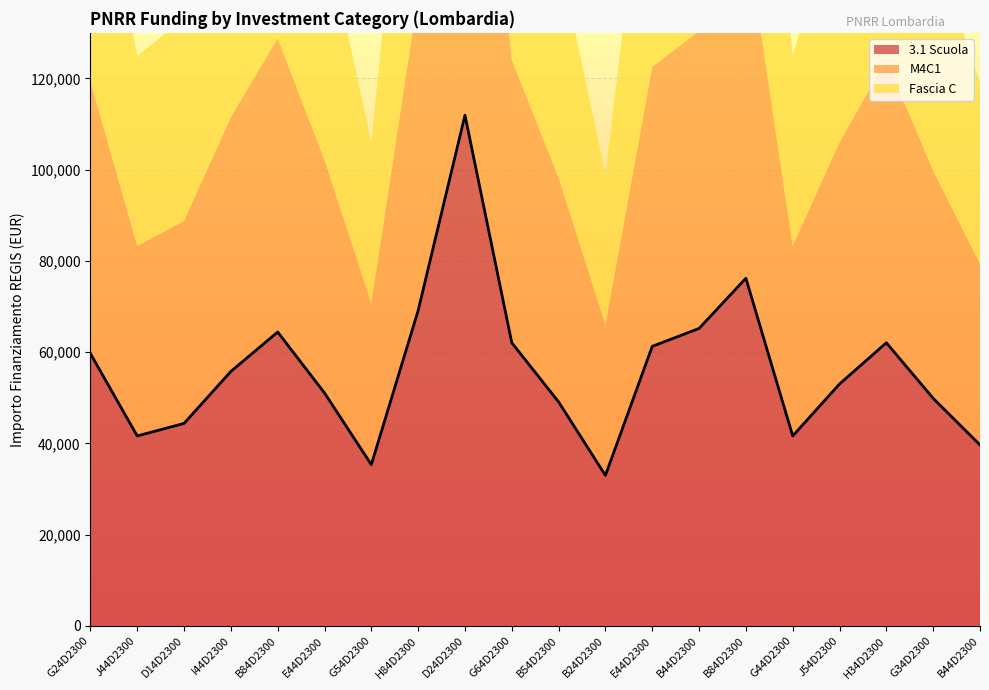

The 3.1 Scuola series shows 15186.3 at J54D23003710006. True or false?

False